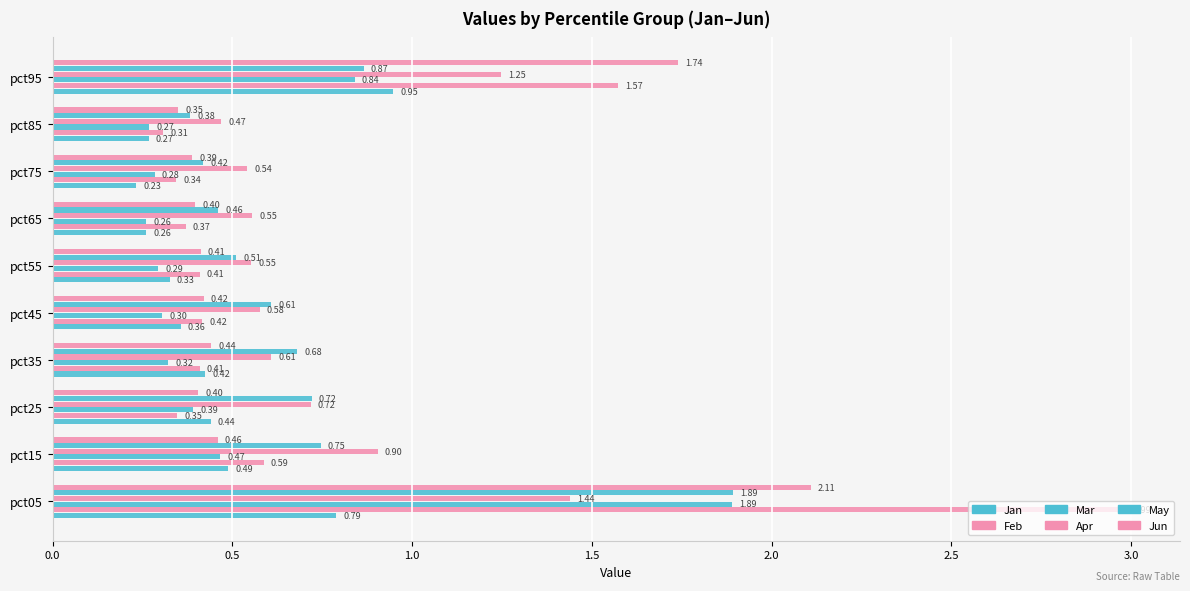

At how many categories does at least one series exceed 1?

2